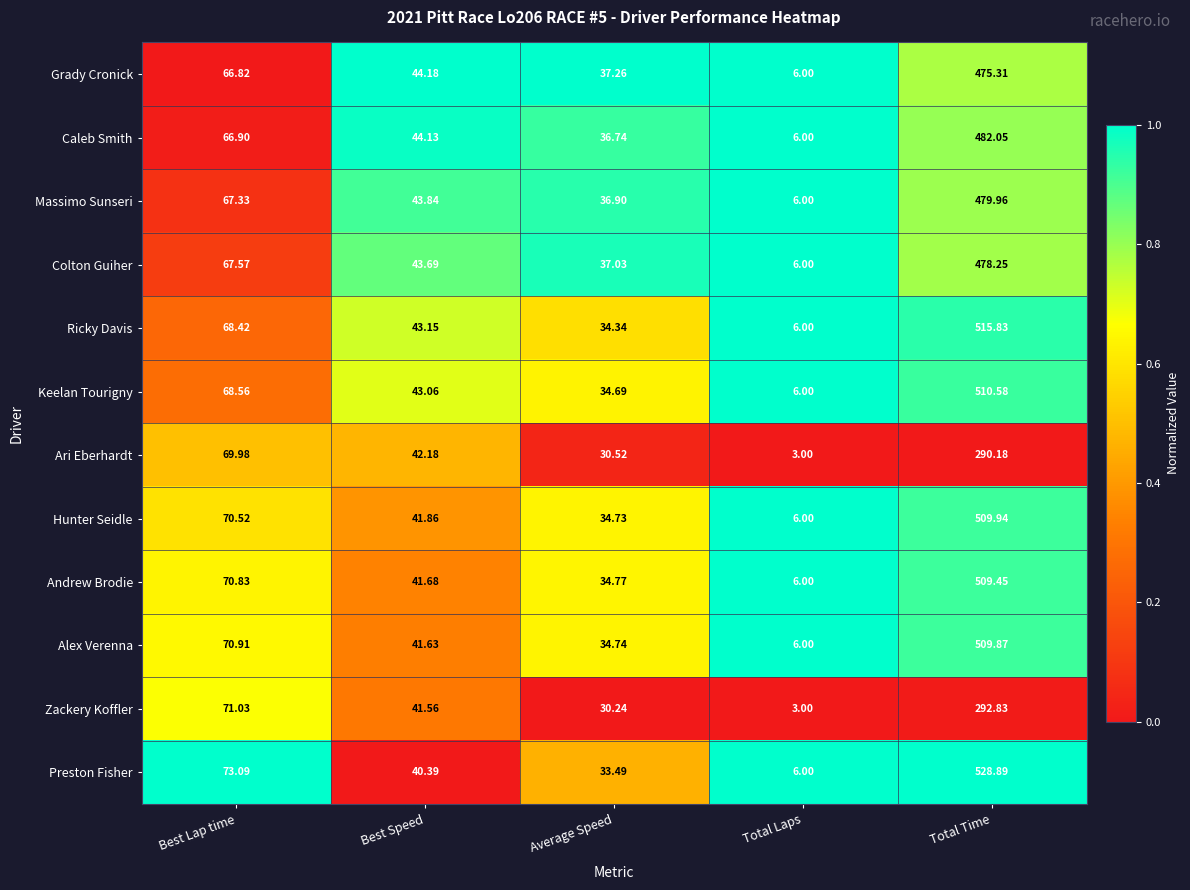

At which label does Alex Verenna reach its minimum?

Total Laps